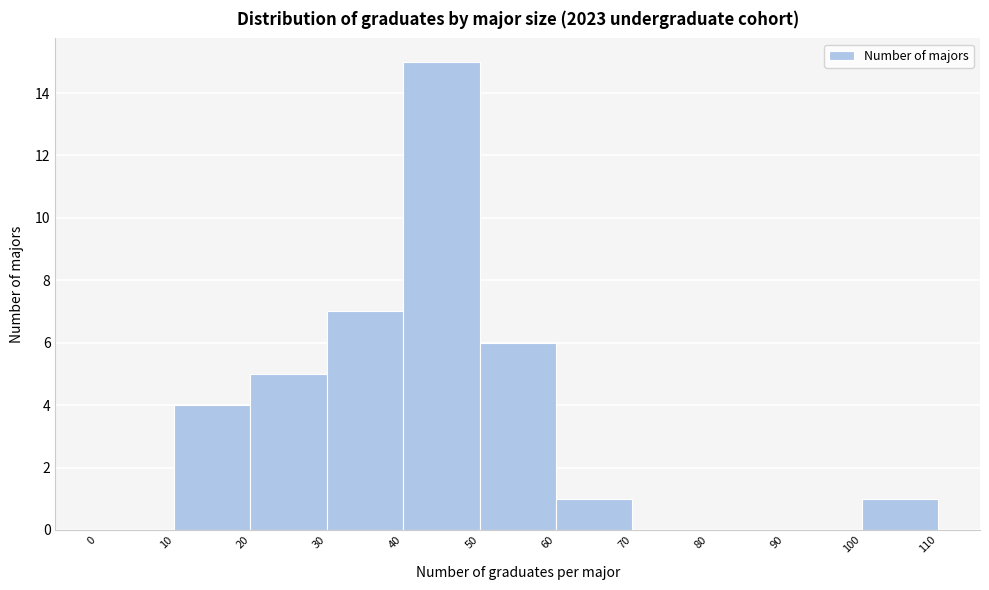

Reading left to right, transcribe this chart: for each bar, give the range it covers on the x-axis and its height. The values are not printed on the chart, so give them approximately, as read against the axis.

0 to 10: 0
10 to 20: 4
20 to 30: 5
30 to 40: 7
40 to 50: 15
50 to 60: 6
60 to 70: 1
70 to 80: 0
80 to 90: 0
90 to 100: 0
100 to 110: 1